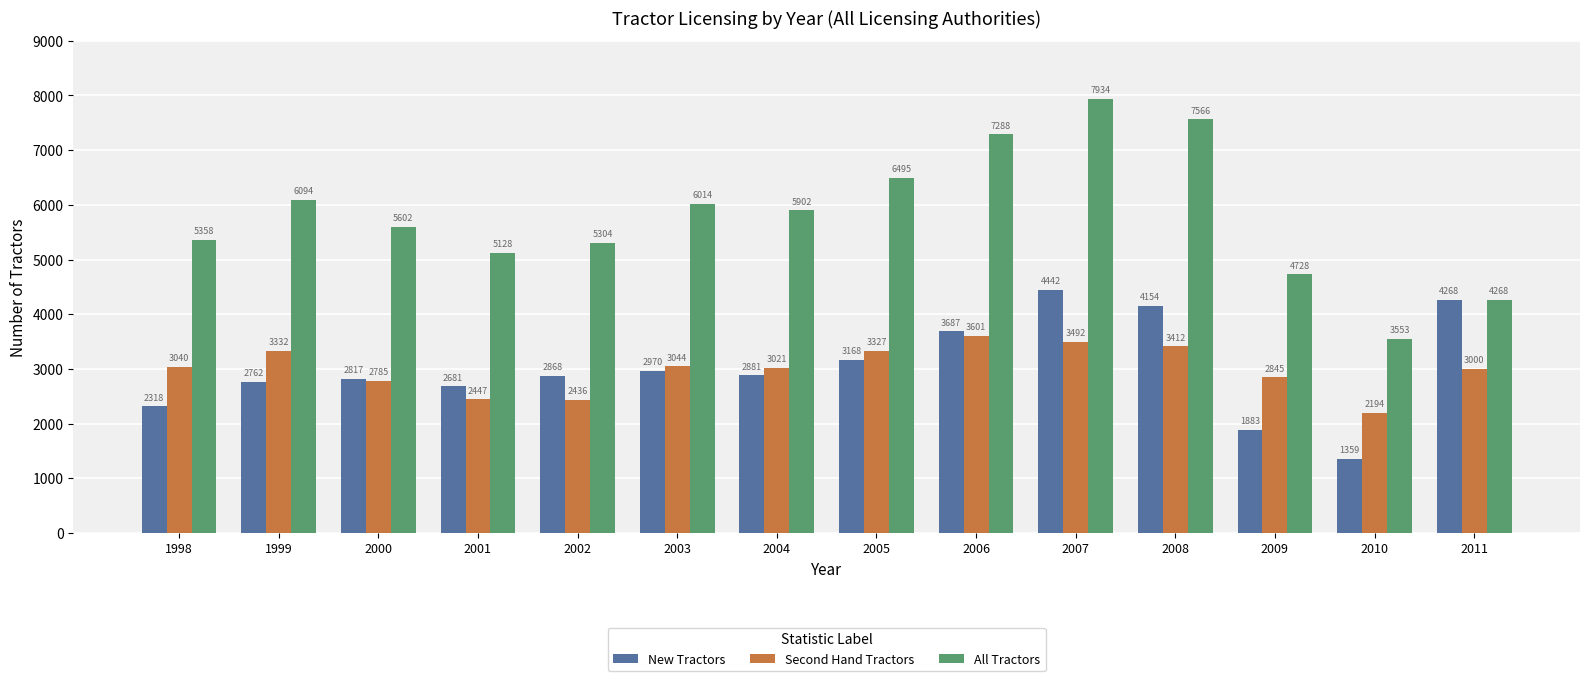

Reading left to right, what are all the values shown in this chart?

New Tractors: 2318	2762	2817	2681	2868	2970	2881	3168	3687	4442	4154	1883	1359	4268
Second Hand Tractors: 3040	3332	2785	2447	2436	3044	3021	3327	3601	3492	3412	2845	2194	3000
All Tractors: 5358	6094	5602	5128	5304	6014	5902	6495	7288	7934	7566	4728	3553	4268